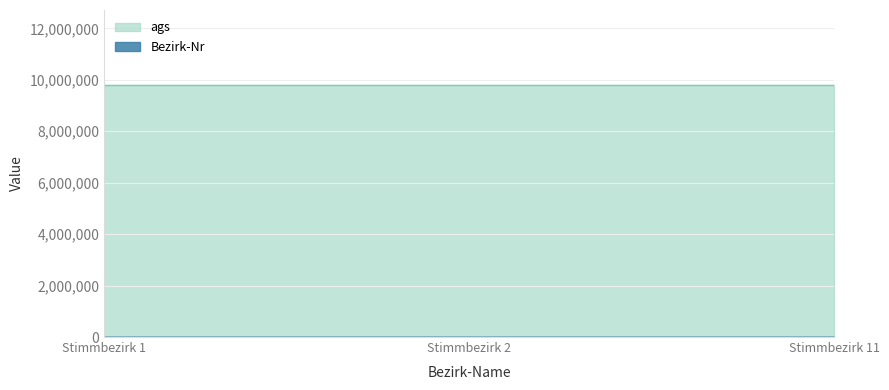

Which series has the largest range (max minus min)?

Bezirk-Nr